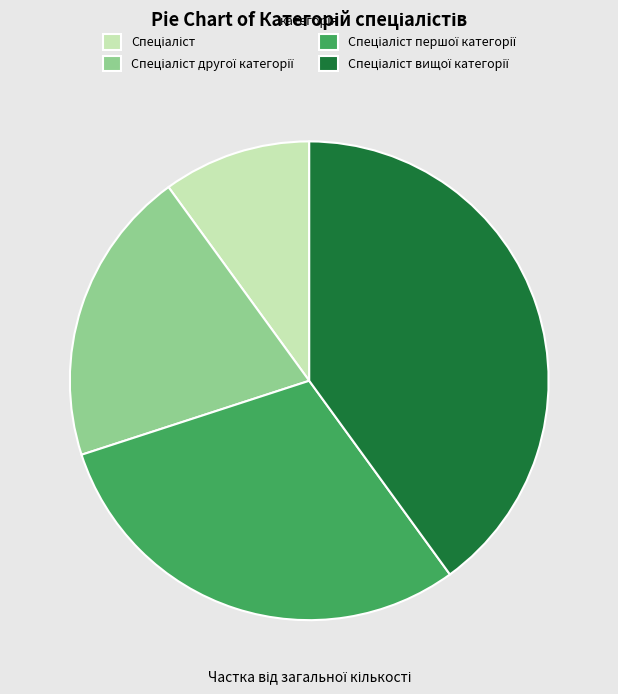

How many slices are in this pie chart?

4